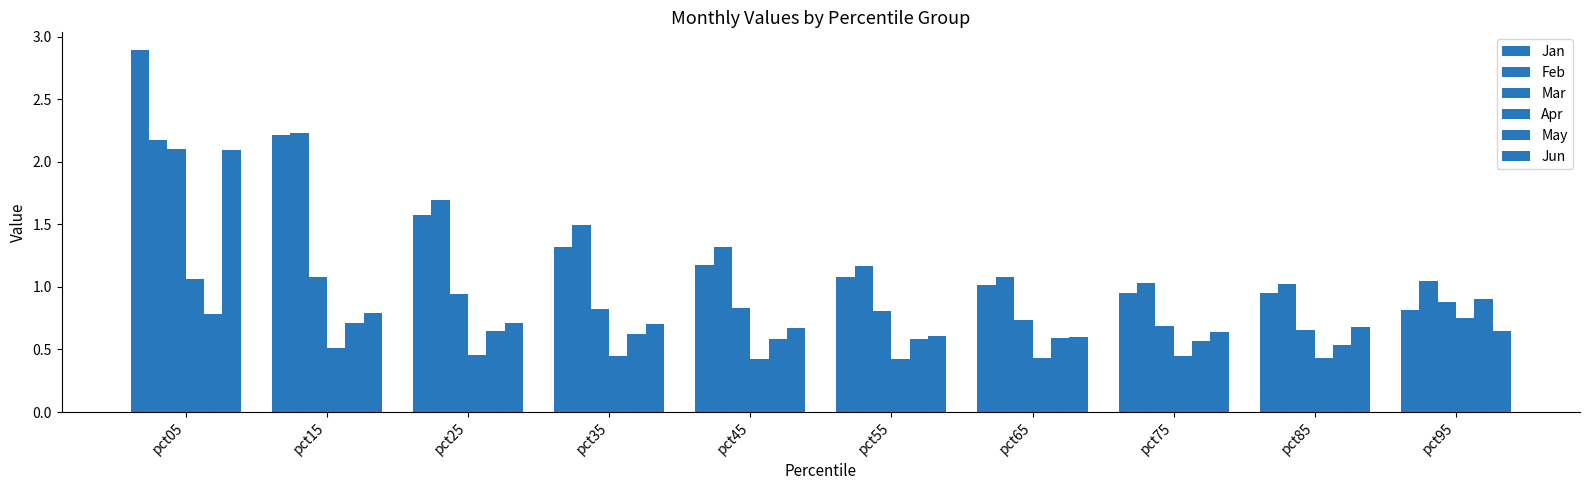

At how many categories does at least one series exceed 1?

10